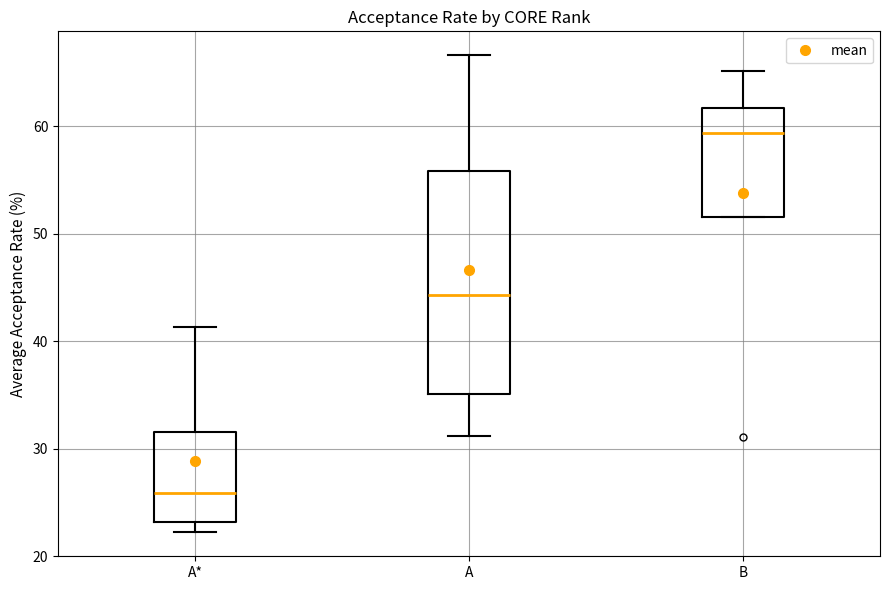

Where is the upper edge of the box for A on the y-axis? The values are not printed on the chart, so give them approximately, as read against the axis.

56